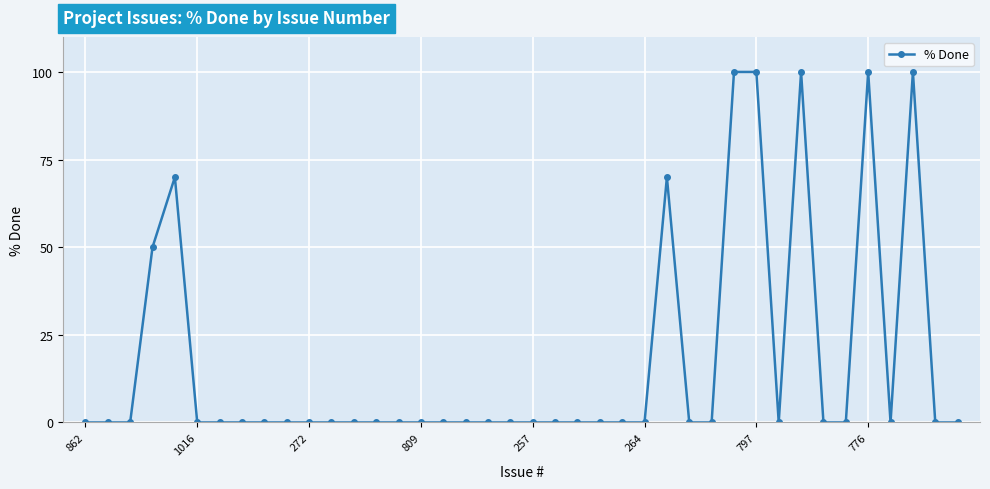

True or false: there are more than 1 points higher than both neighbors.

True